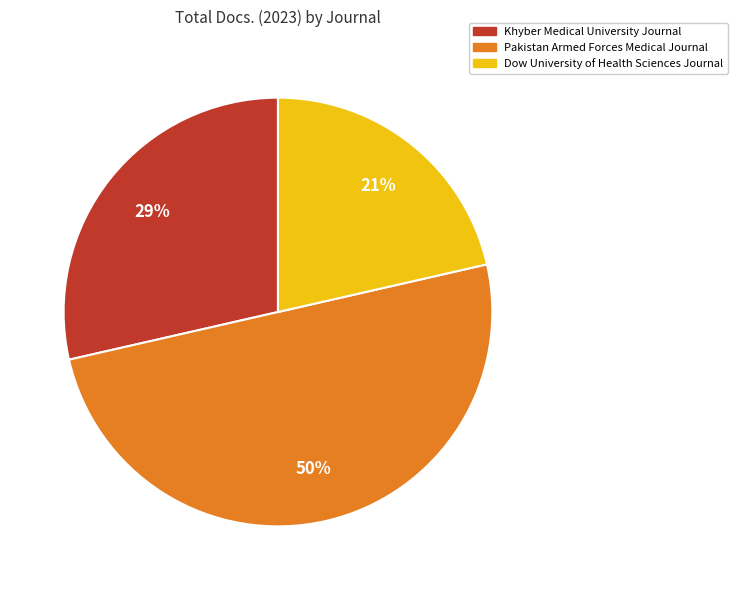

To the nearest percent, what is the average slice percentage?

33%